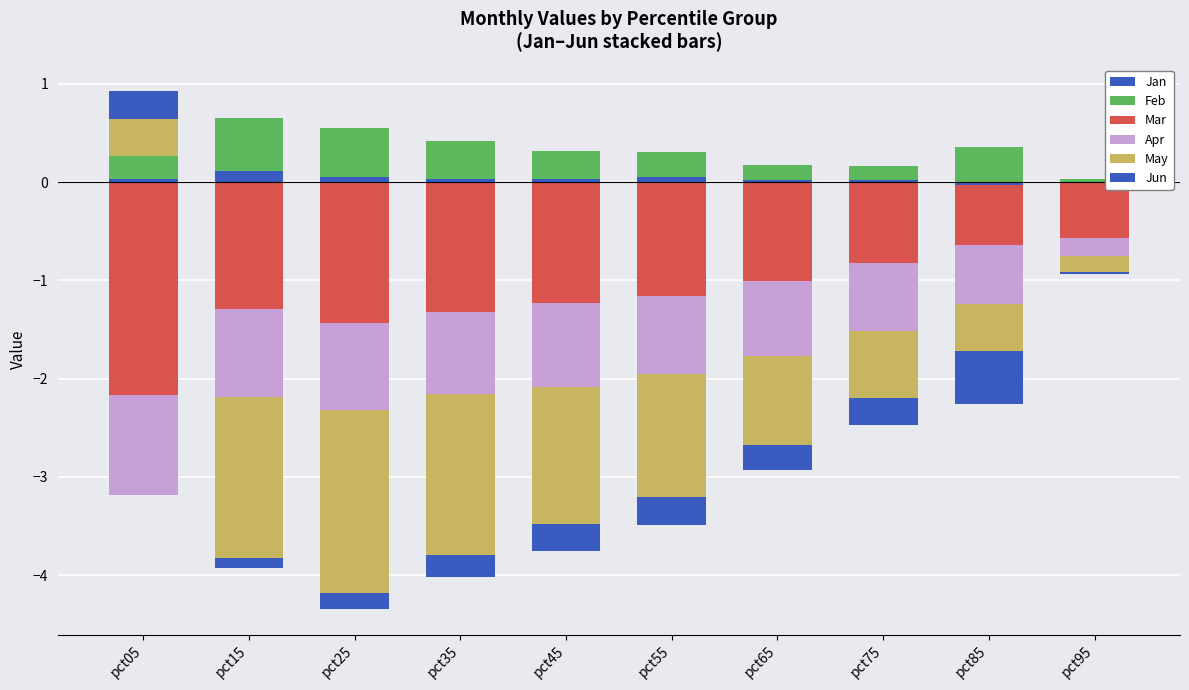

Which series has the largest total across all categories?

Feb